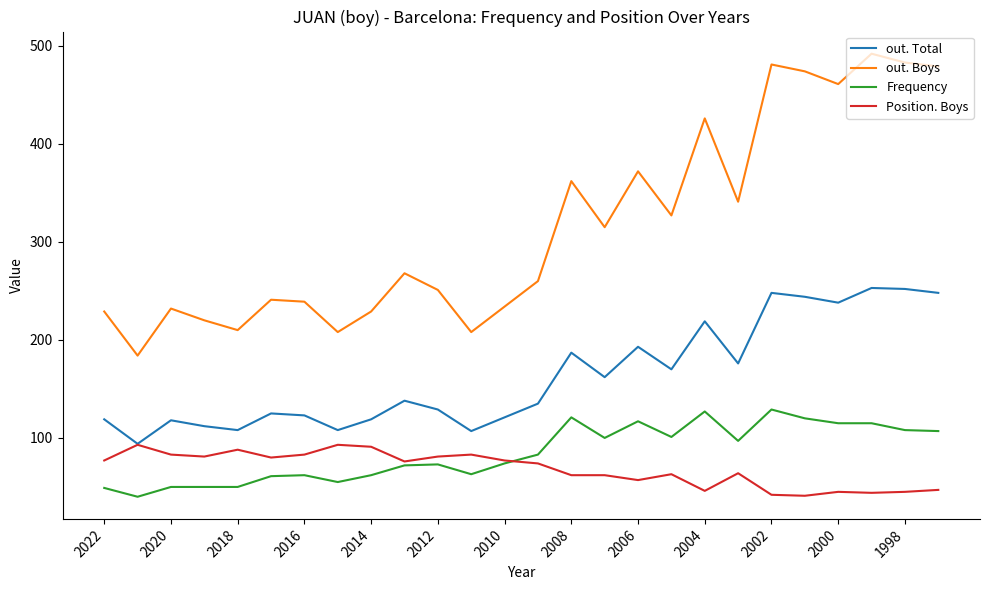

True or false: out. Total and Frequency intersect in this chart.

False